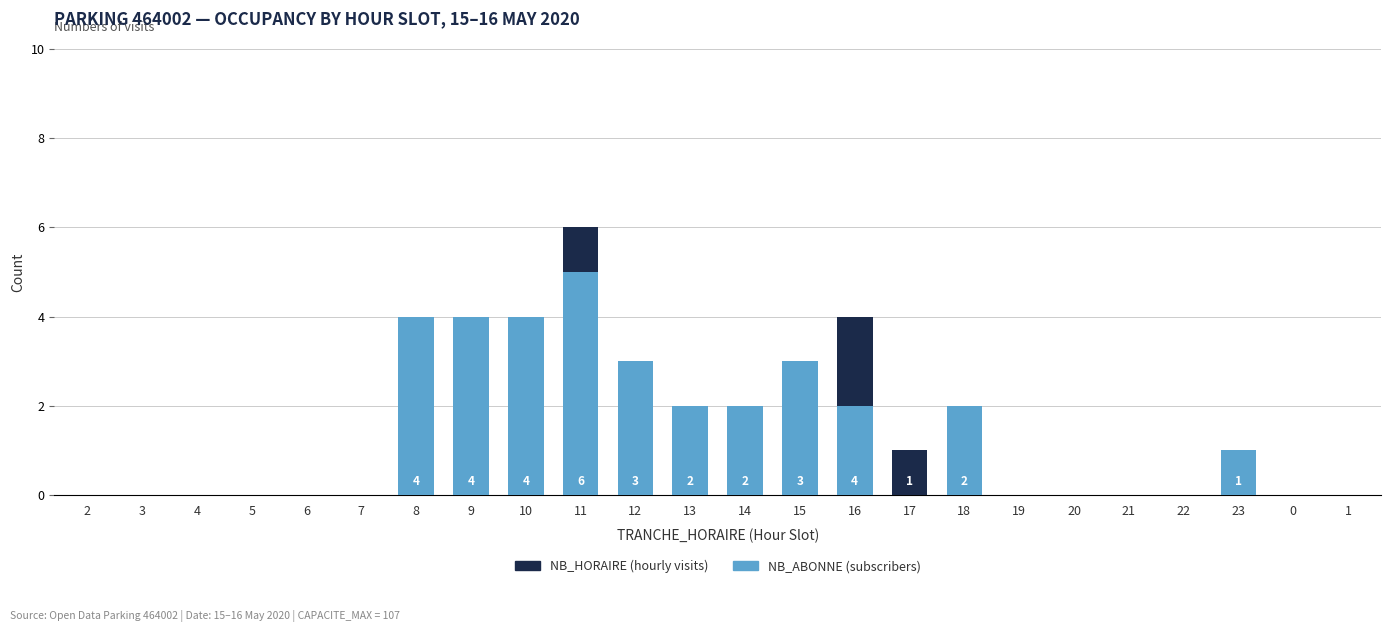

What is the total value across all series at 8?

4